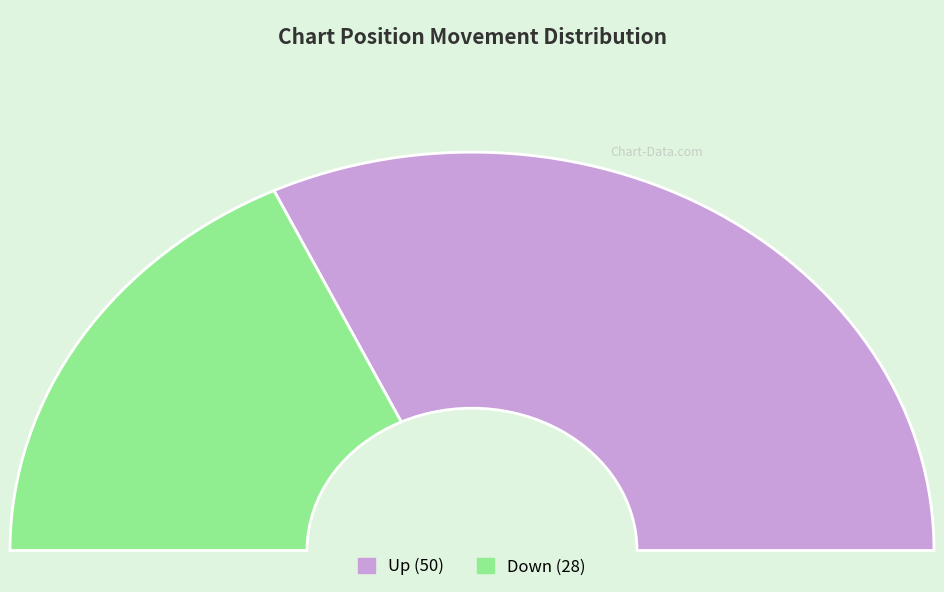

Count the number of slices in the pie.

2